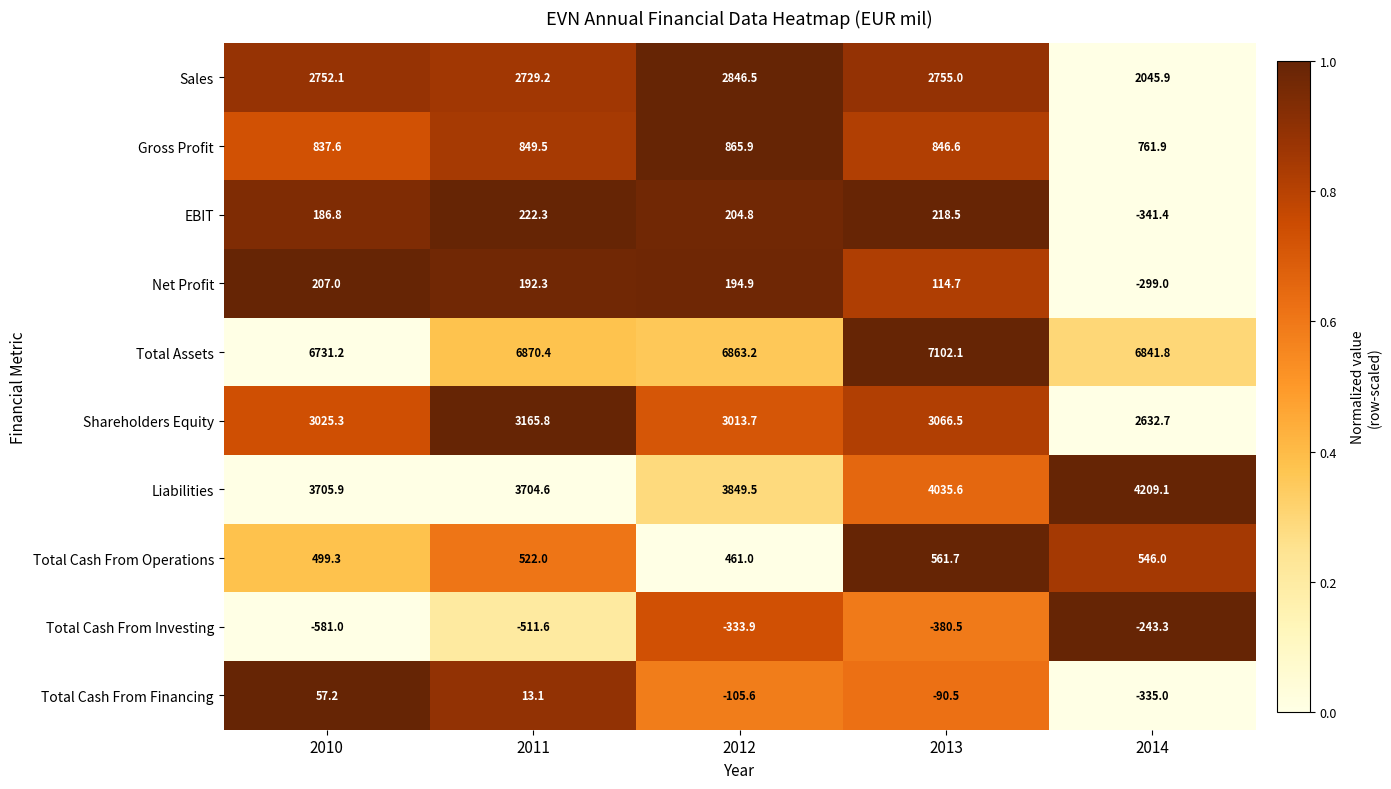

At which label does Shareholders Equity reach its peak?

2011